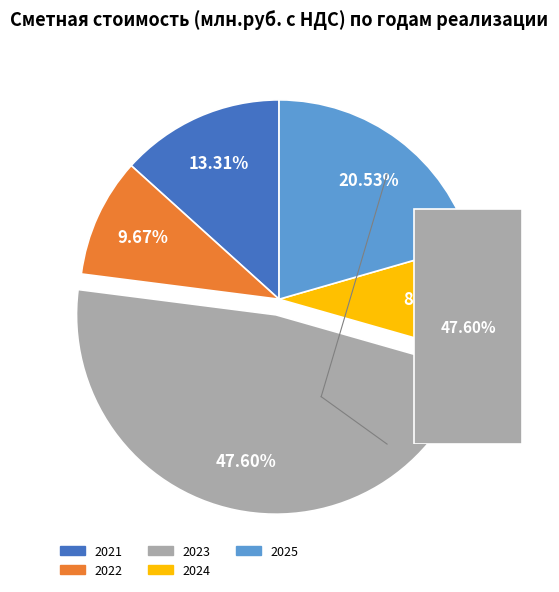

Count the number of slices in the pie.

5